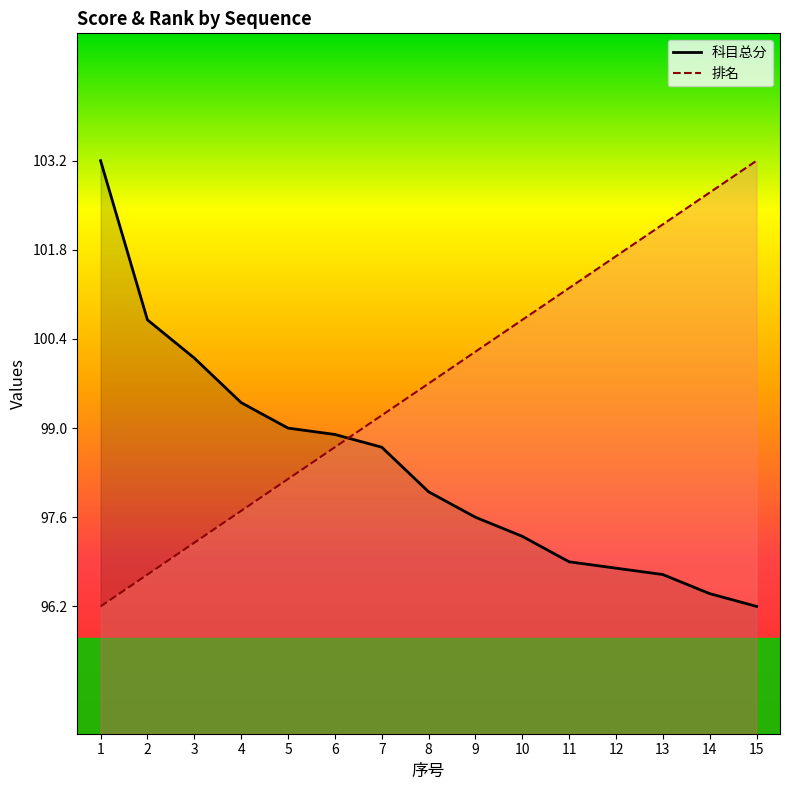

How many values in the 科目总分_line series exceed 98?

7